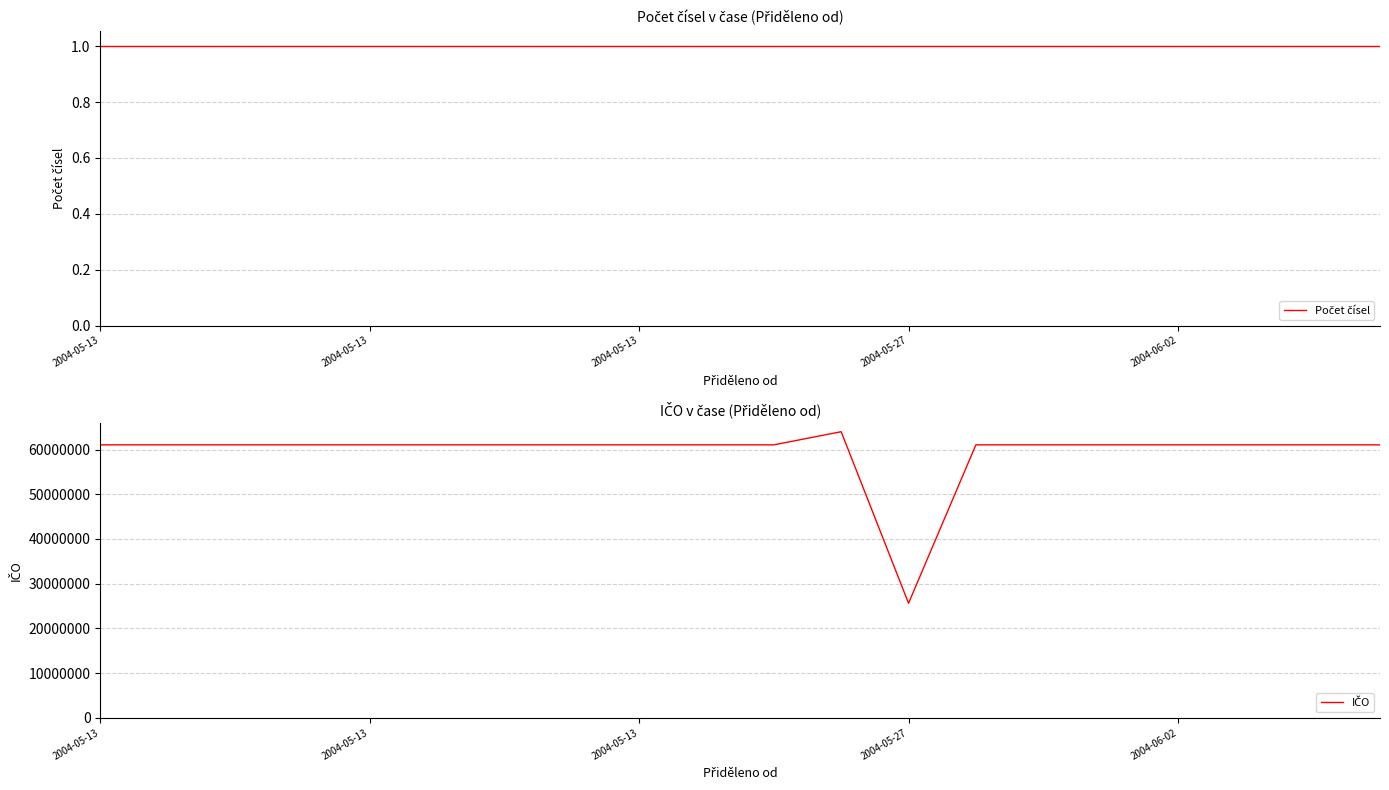

How many data points does each series have?

20